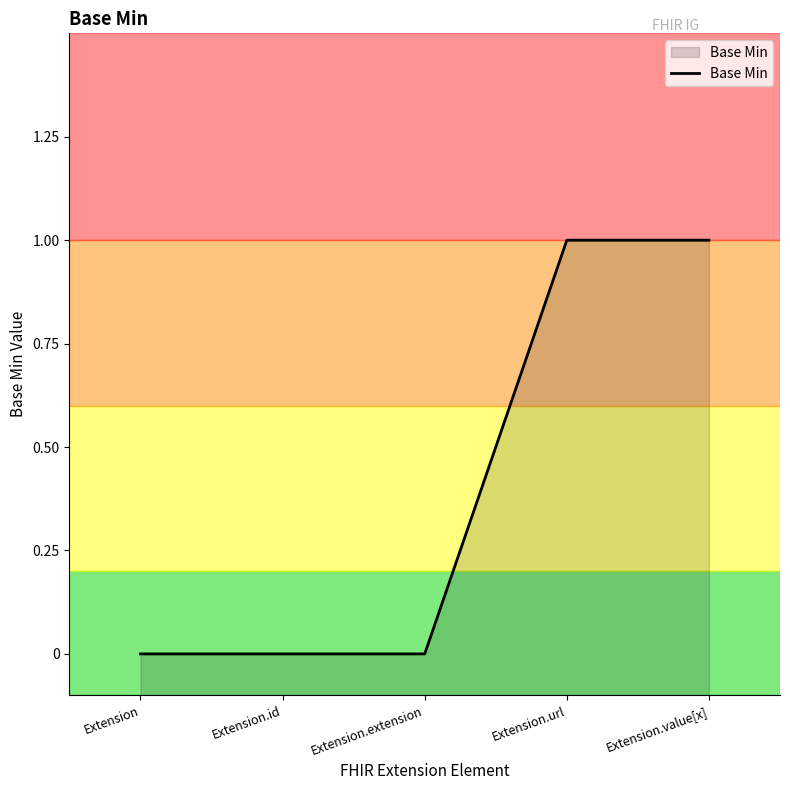

The chart shows a value of 0 at Extension.extension. True or false?

True